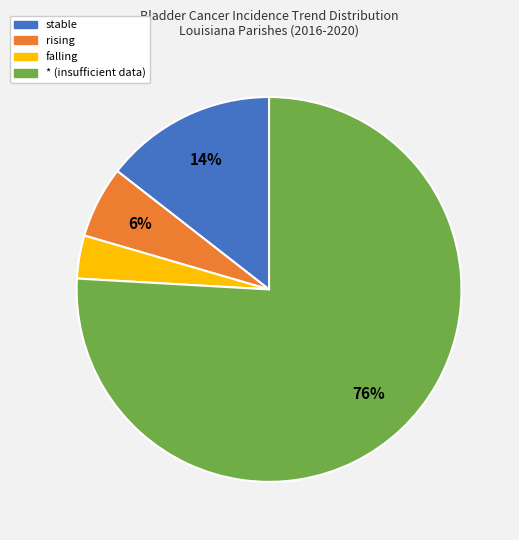

Do stable and rising together represent more than half of the pie?

No